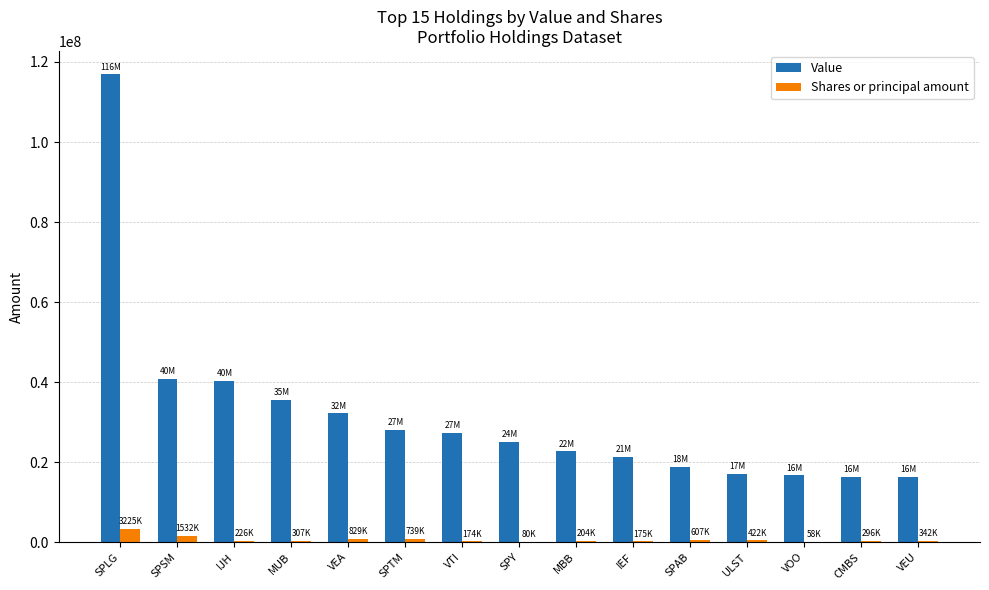

Does the chart contain stacked bars?

No